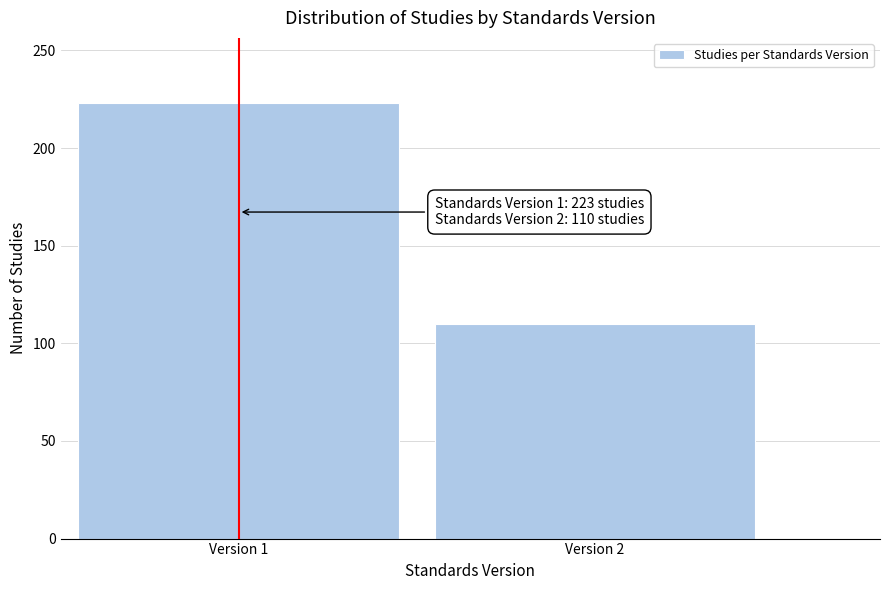

Reading left to right, transcribe all the data shown in this chart.

Version 1=223	Version 2=110